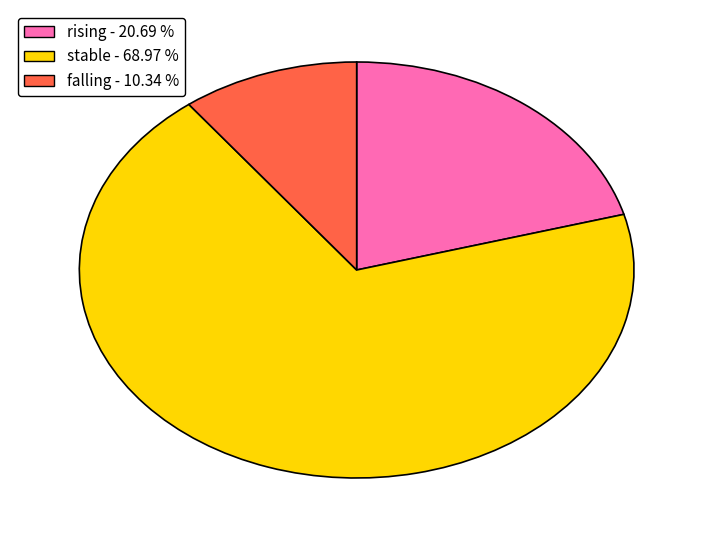

Rank the categories by value from highest to lowest.

stable, rising, falling